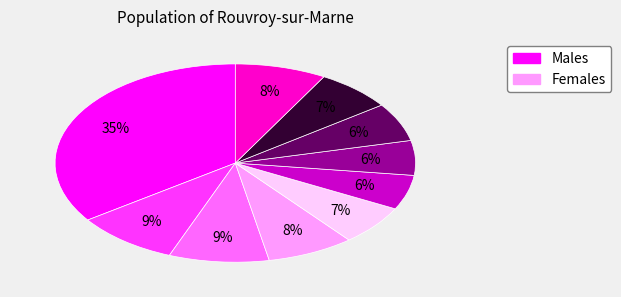

How many slices are in this pie chart?

10